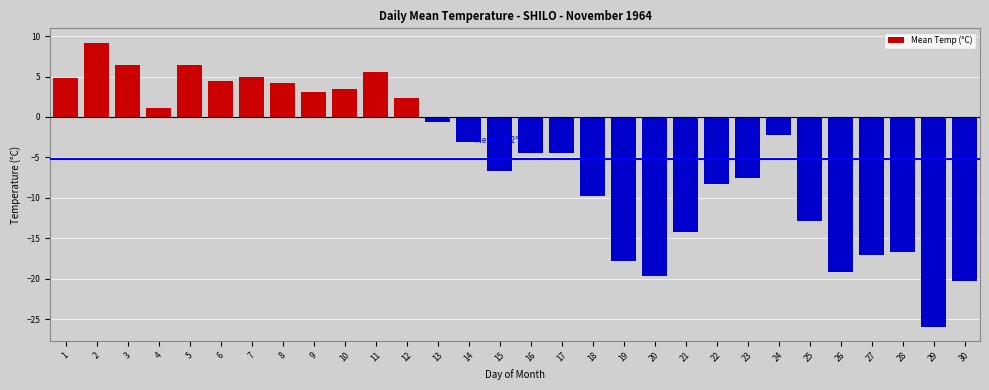

Reading left to right, extract all data points from this chart.

4.8	9.2	6.4	1.1	6.4	4.5	5.0	4.2	3.1	3.4	5.6	2.3	-0.6	-3.1	-6.7	-4.5	-4.5	-9.8	-17.8	-19.7	-14.2	-8.3	-7.5	-2.2	-12.8	-19.2	-17.0	-16.7	-25.9	-20.3